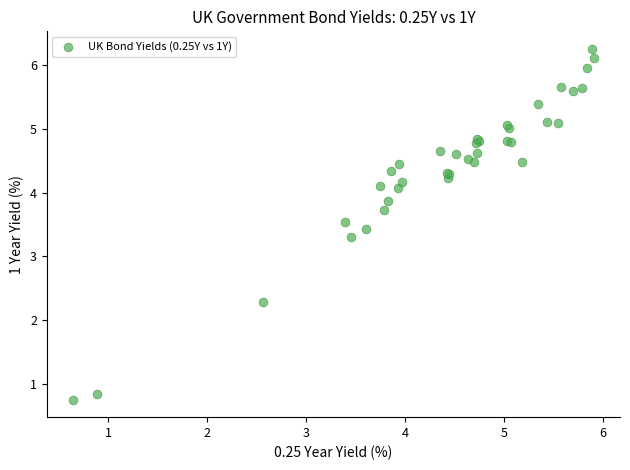

What Y value in the scatter plot is closest to 3?

3.3